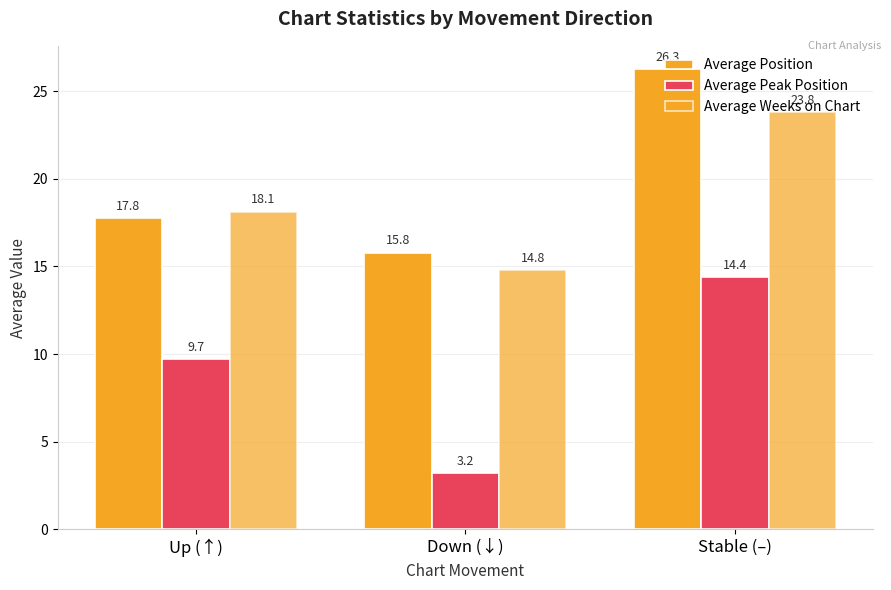

What is the label of the 2nd bar from the left?

Down (↓)